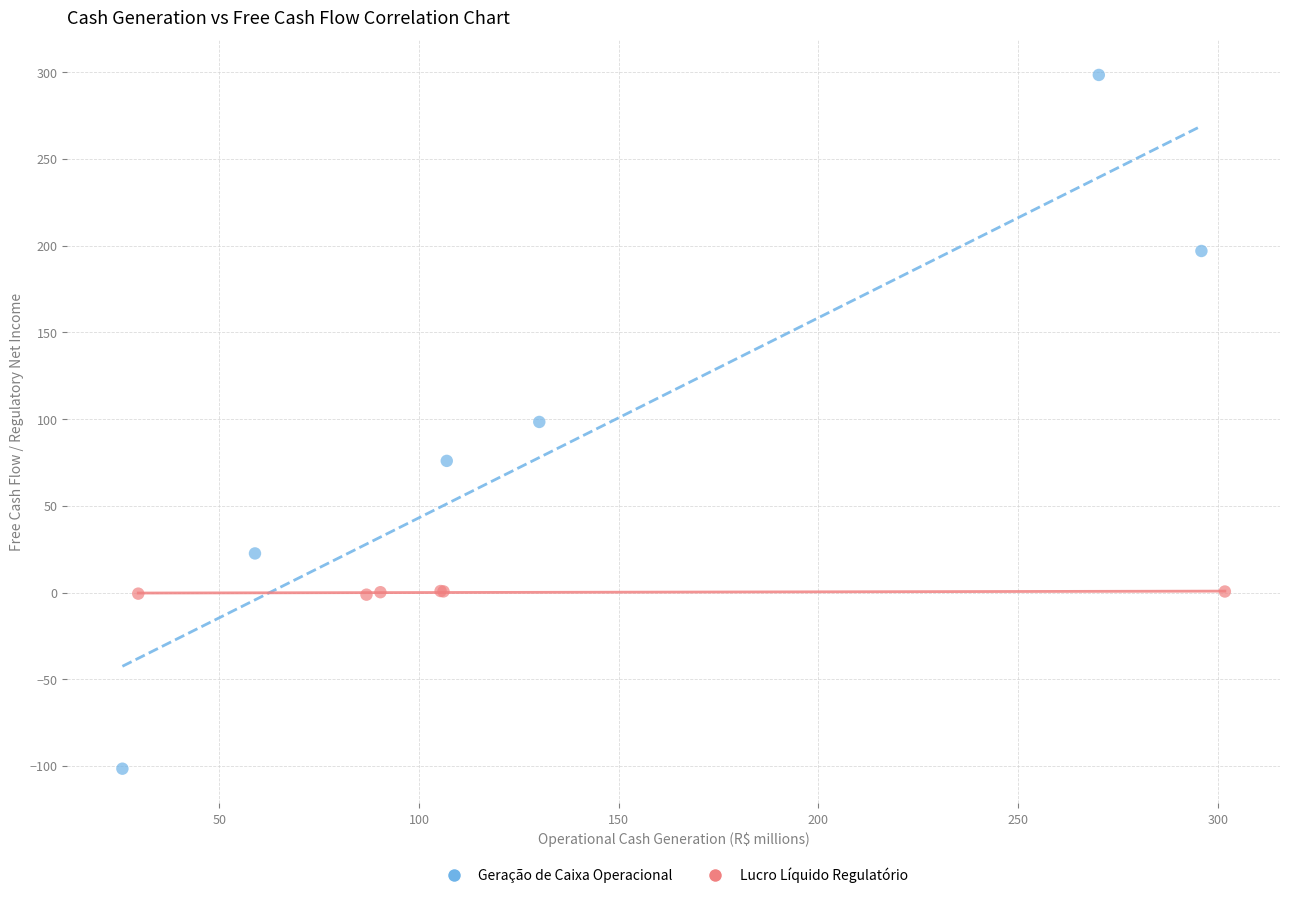

Which series reaches the maximum Y coordinate?

Geração de Caixa Operacional